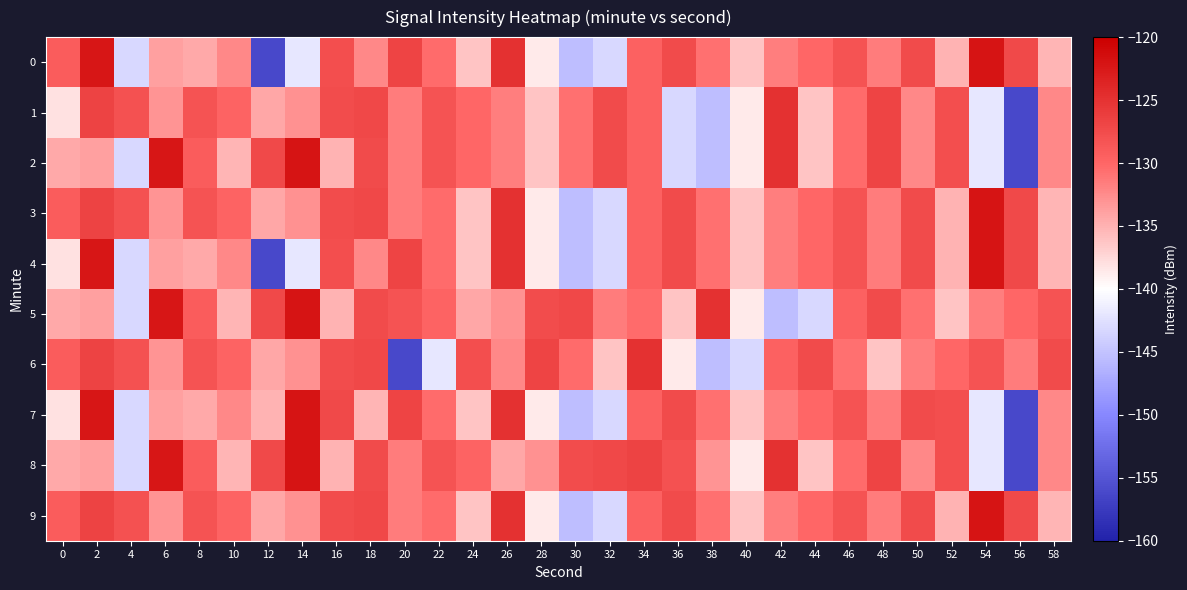

Reading left to right, what are all the values shown in this chart?

0: 0=-129.2	2=-122.3	4=-143.2	6=-133.9	8=-134.4	10=-132.3	12=-156.2	14=-142.0	16=-127.7	18=-132.3	20=-126.8	22=-130.4	24=-136.1	26=-124.9	28=-138.7	30=-145.3	32=-143.2	34=-129.7	36=-127.4	38=-130.7	40=-136.2	42=-131.7	44=-130.1	46=-128.2	48=-131.6	50=-127.4	52=-135.1	54=-122.1	56=-127.3	58=-135.2
1: 0=-138.1	2=-126.6	4=-128.0	6=-133.0	8=-128.3	10=-129.7	12=-134.2	14=-132.8	16=-127.6	18=-127.1	20=-131.6	22=-128.2	24=-130.1	26=-131.7	28=-136.2	30=-130.7	32=-127.4	34=-129.7	36=-143.2	38=-145.3	40=-138.7	42=-124.9	44=-136.1	46=-130.4	48=-126.8	50=-132.3	52=-127.7	54=-142.0	56=-156.2	58=-132.3
2: 0=-134.4	2=-133.9	4=-143.2	6=-122.3	8=-129.2	10=-135.2	12=-127.3	14=-122.1	16=-135.1	18=-127.4	20=-131.6	22=-128.2	24=-130.1	26=-131.7	28=-136.2	30=-130.7	32=-127.4	34=-129.7	36=-143.2	38=-145.3	40=-138.7	42=-124.9	44=-136.1	46=-130.4	48=-126.8	50=-132.3	52=-127.7	54=-142.0	56=-156.2	58=-132.3
3: 0=-129.2	2=-126.6	4=-128.0	6=-133.0	8=-128.3	10=-129.7	12=-134.2	14=-132.8	16=-127.6	18=-127.1	20=-131.6	22=-130.4	24=-136.1	26=-124.9	28=-138.7	30=-145.3	32=-143.2	34=-129.7	36=-127.4	38=-130.7	40=-136.2	42=-131.7	44=-130.1	46=-128.2	48=-131.6	50=-127.4	52=-135.1	54=-122.1	56=-127.3	58=-135.2
4: 0=-138.1	2=-122.3	4=-143.2	6=-133.9	8=-134.4	10=-132.3	12=-156.2	14=-142.0	16=-127.7	18=-132.3	20=-126.8	22=-130.4	24=-136.1	26=-124.9	28=-138.7	30=-145.3	32=-143.2	34=-129.7	36=-127.4	38=-130.7	40=-136.2	42=-131.7	44=-130.1	46=-128.2	48=-131.6	50=-127.4	52=-135.1	54=-122.1	56=-127.3	58=-135.2
5: 0=-134.4	2=-133.9	4=-143.2	6=-122.3	8=-129.2	10=-135.2	12=-127.3	14=-122.1	16=-135.1	18=-127.4	20=-128.3	22=-129.7	24=-134.2	26=-132.8	28=-127.6	30=-127.1	32=-131.6	34=-130.4	36=-136.1	38=-124.9	40=-138.7	42=-145.3	44=-143.2	46=-129.7	48=-127.4	50=-130.7	52=-136.2	54=-131.7	56=-130.1	58=-128.2
6: 0=-129.2	2=-126.6	4=-128.0	6=-133.0	8=-128.3	10=-129.7	12=-134.2	14=-132.8	16=-127.6	18=-127.1	20=-156.2	22=-142.0	24=-127.7	26=-132.3	28=-126.8	30=-130.4	32=-136.1	34=-124.9	36=-138.7	38=-145.3	40=-143.2	42=-129.7	44=-127.4	46=-130.7	48=-136.2	50=-131.7	52=-130.1	54=-128.2	56=-131.6	58=-127.4
7: 0=-138.1	2=-122.3	4=-143.2	6=-133.9	8=-134.4	10=-132.3	12=-135.1	14=-122.1	16=-127.3	18=-135.2	20=-126.8	22=-130.4	24=-136.1	26=-124.9	28=-138.7	30=-145.3	32=-143.2	34=-129.7	36=-127.4	38=-130.7	40=-136.2	42=-131.7	44=-130.1	46=-128.2	48=-131.6	50=-127.4	52=-127.7	54=-142.0	56=-156.2	58=-132.3
8: 0=-134.4	2=-133.9	4=-143.2	6=-122.3	8=-129.2	10=-135.2	12=-127.3	14=-122.1	16=-135.1	18=-127.4	20=-131.6	22=-128.3	24=-129.7	26=-134.2	28=-132.8	30=-127.6	32=-127.1	34=-126.6	36=-128.0	38=-133.0	40=-138.7	42=-124.9	44=-136.1	46=-130.4	48=-126.8	50=-132.3	52=-127.7	54=-142.0	56=-156.2	58=-132.3
9: 0=-129.2	2=-126.6	4=-128.0	6=-133.0	8=-128.3	10=-129.7	12=-134.2	14=-132.8	16=-127.6	18=-127.1	20=-131.6	22=-130.4	24=-136.1	26=-124.9	28=-138.7	30=-145.3	32=-143.2	34=-129.7	36=-127.4	38=-130.7	40=-136.2	42=-131.7	44=-130.1	46=-128.2	48=-131.6	50=-127.4	52=-135.1	54=-122.1	56=-127.3	58=-135.2